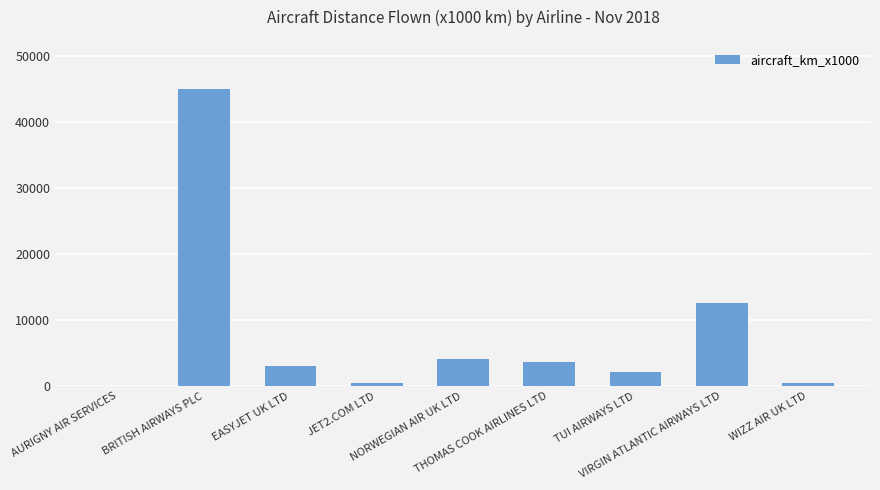

What is the greatest value displayed?

44912